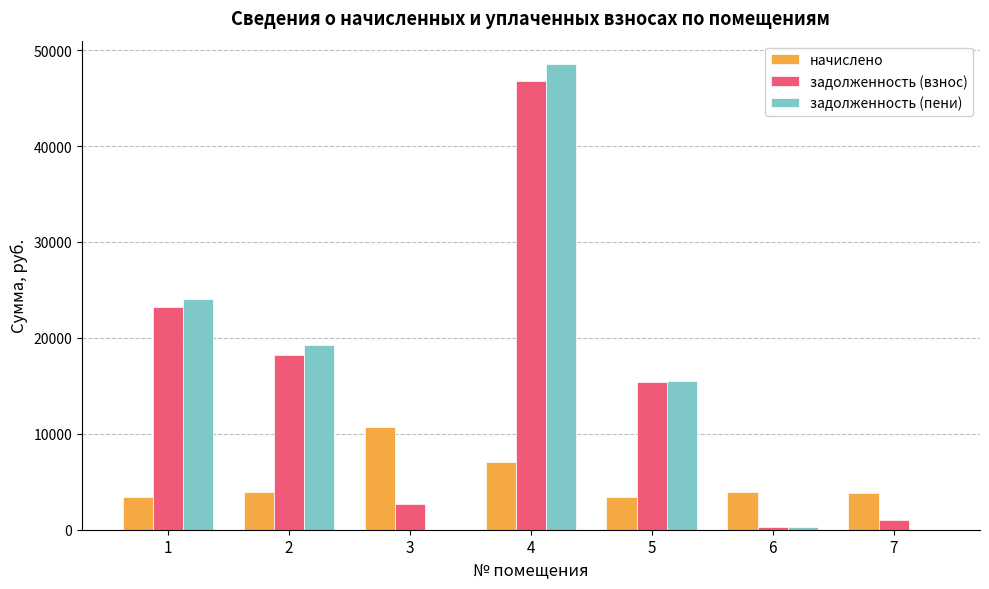

The value of задолженность (пени) at 1 is 24041.0. True or false?

True